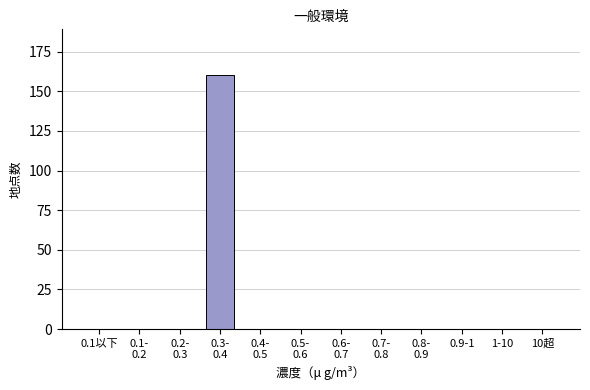

What is the greatest value displayed?

160